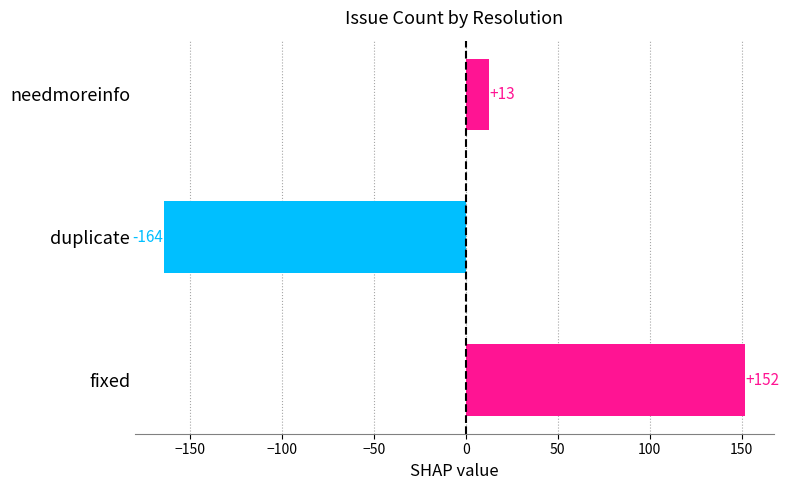

Are the bars grouped side by side (vs. stacked)?

No